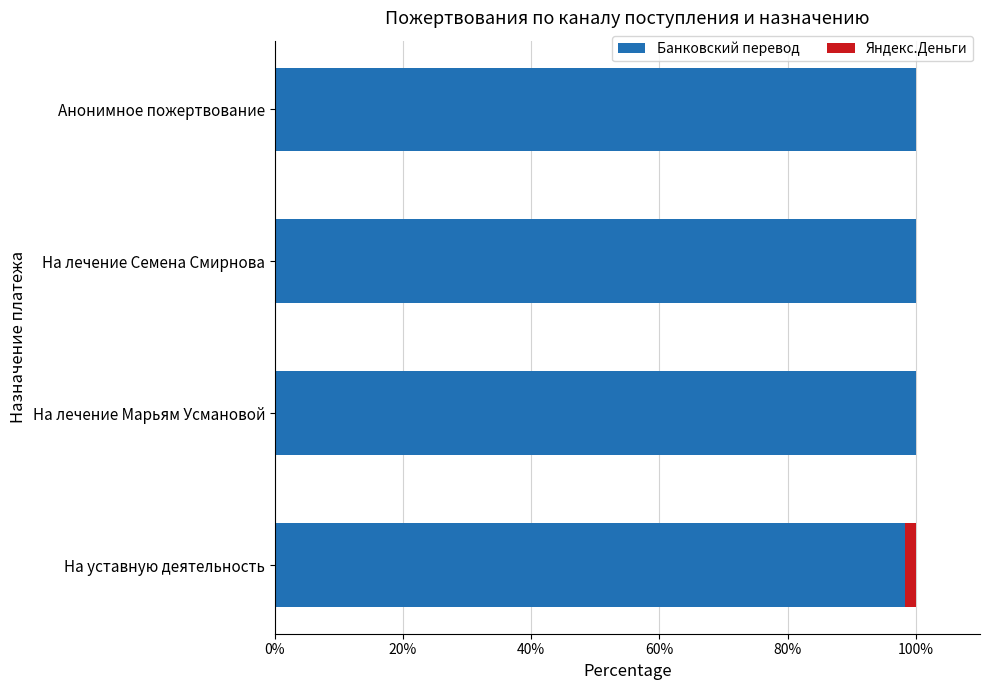

True or false: Банковский перевод has a value of 55.3 at Анонимное пожертвование.

False